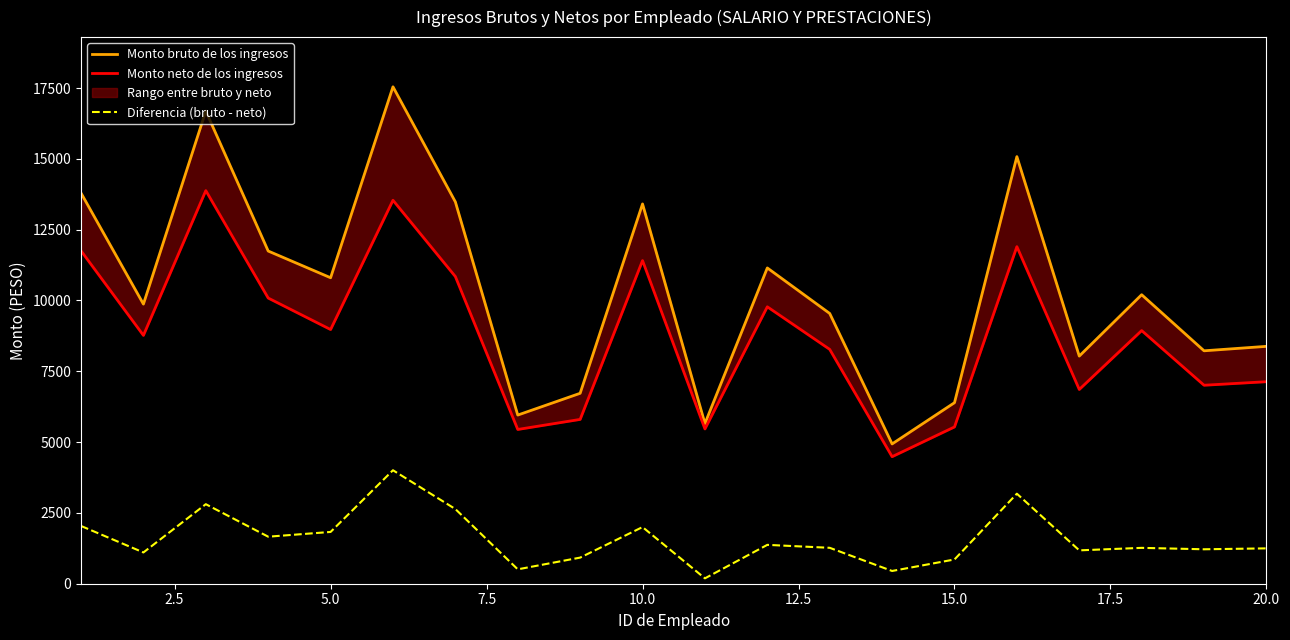

Does the chart have visible grid lines?

No